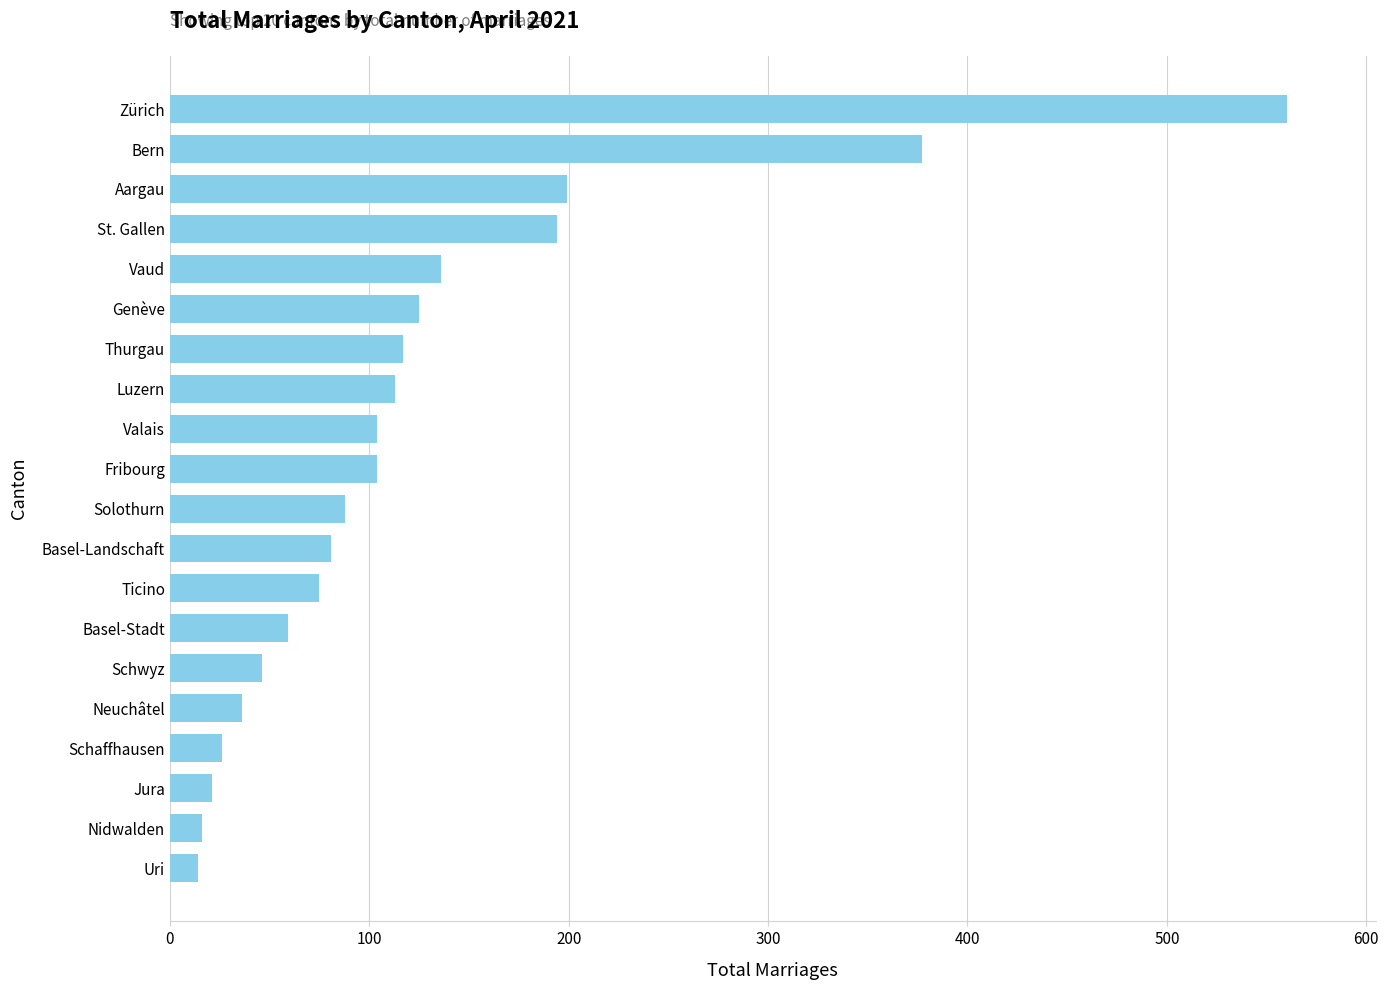

Which has a higher value, Fribourg or Basel-Landschaft?

Fribourg